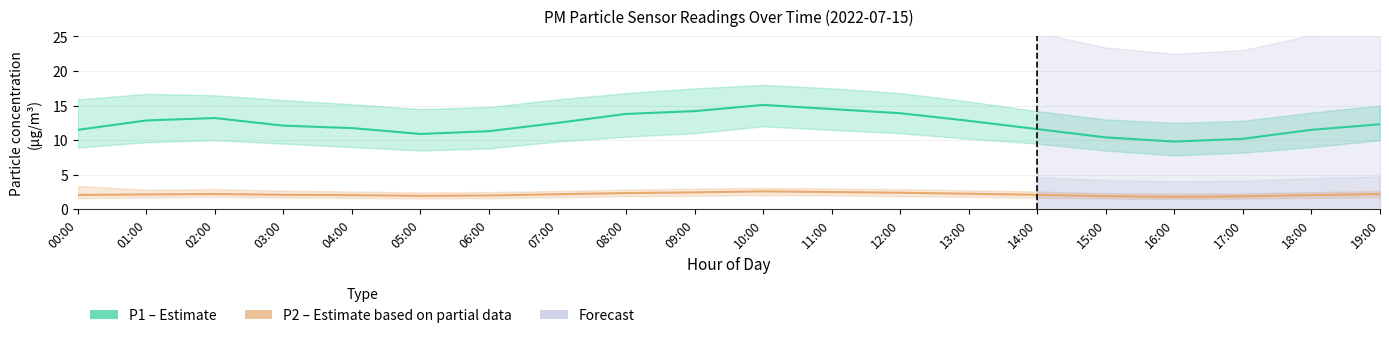

What is the spread (max minus min) of values at 06:00?

9.3